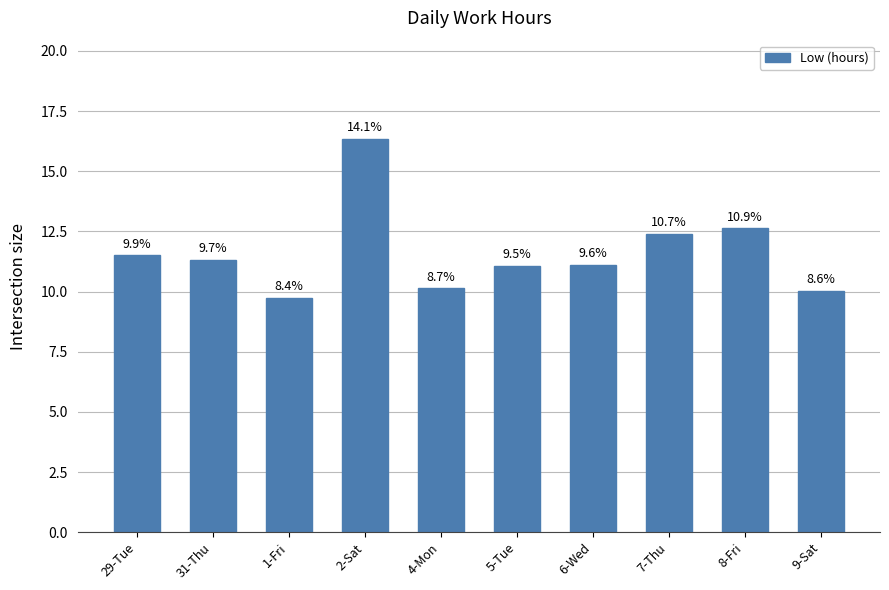

Rank the categories by value from lowest to highest.

1-Fri, 9-Sat, 4-Mon, 5-Tue, 6-Wed, 31-Thu, 29-Tue, 7-Thu, 8-Fri, 2-Sat